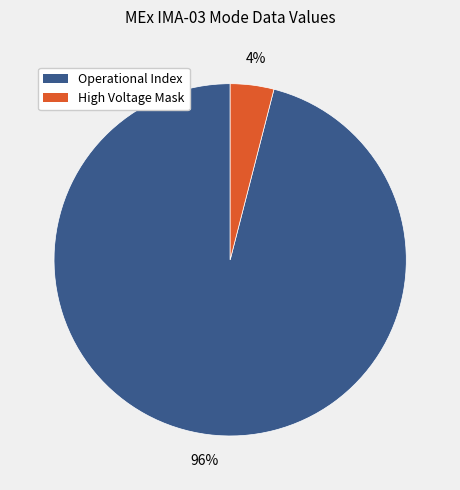

To the nearest percent, what is the average slice percentage?

50%